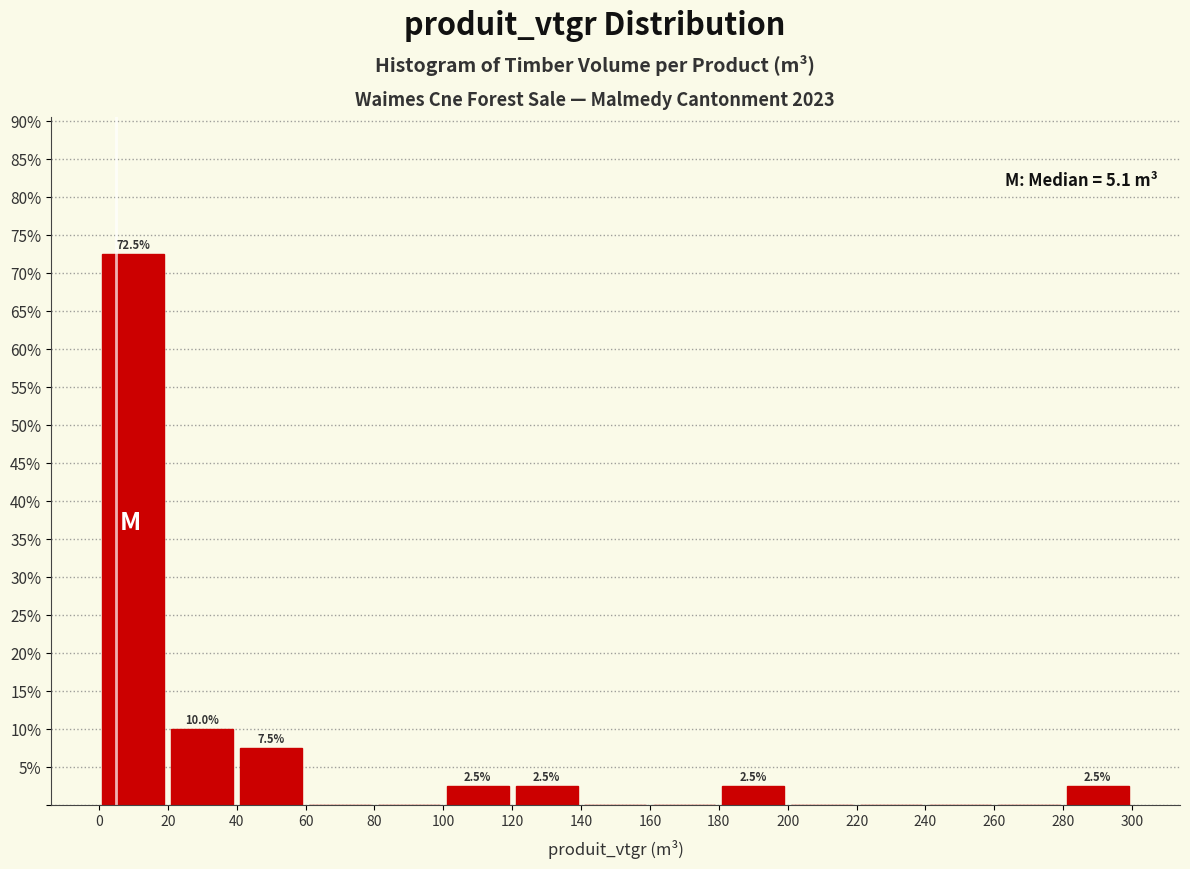

Over which range of the x-axis is the bar tallest?

0 to 20